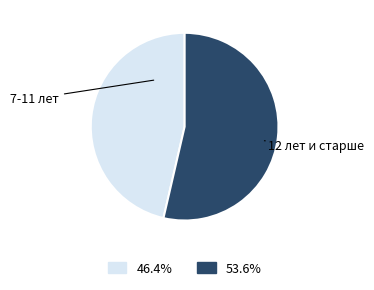

Is there a majority slice in this chart?

Yes